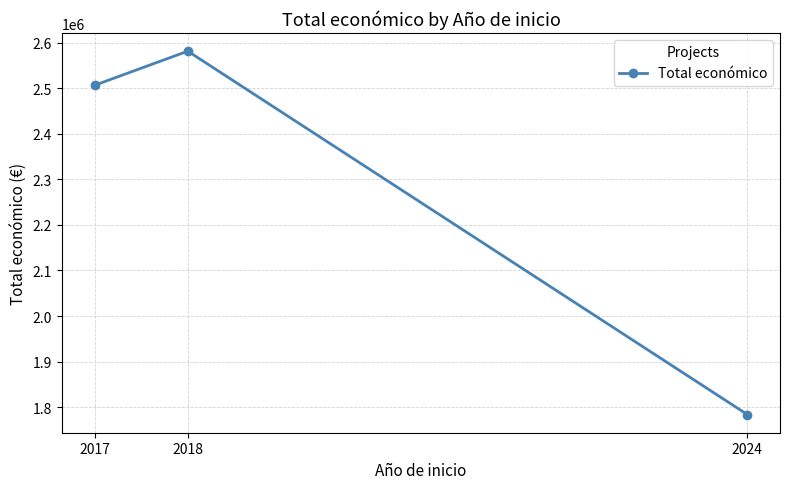

Reading left to right, transcribe all the data shown in this chart.

2017=2506644	2018=2581578	2024=1783722